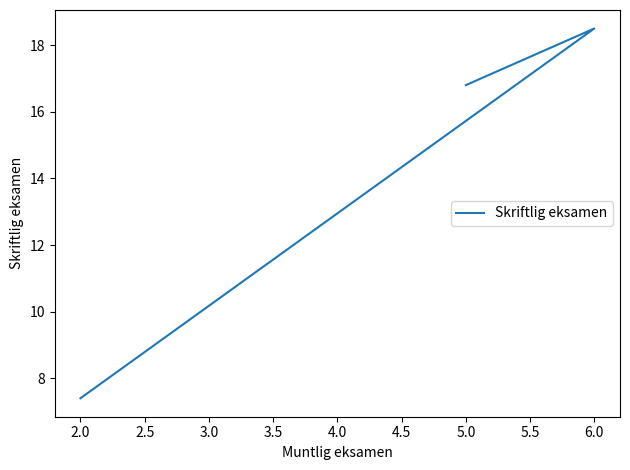

Reading left to right, what are all the values shown in this chart?

16.8	18.5	7.4